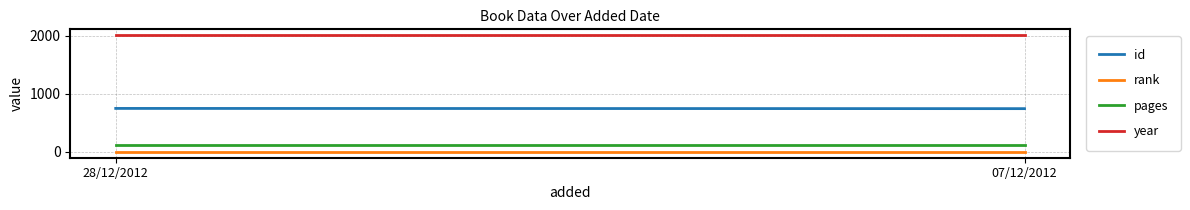

Reading left to right, extract all data points from this chart.

id: 750	746
rank: 1	1
pages: 112	112
year: 2012	2012